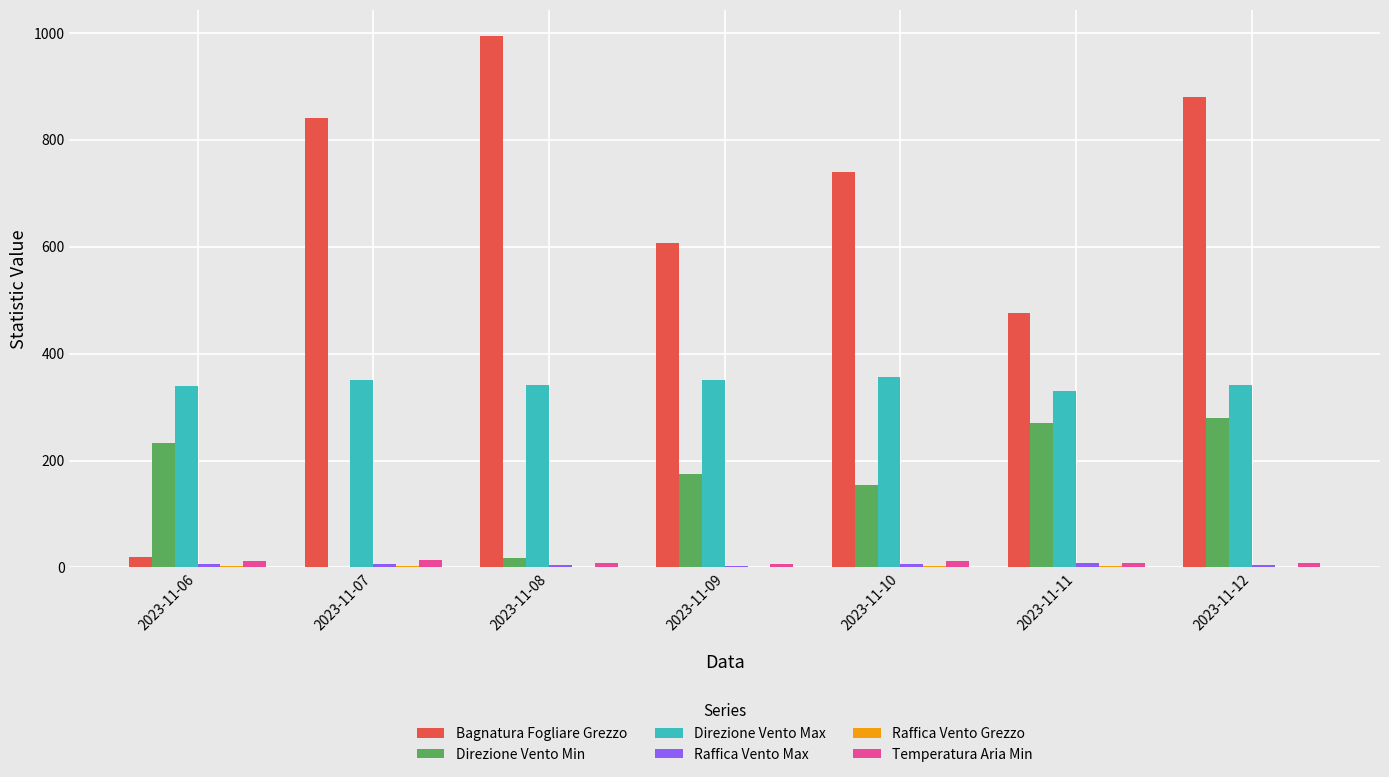

What is the greatest value displayed?

993.5